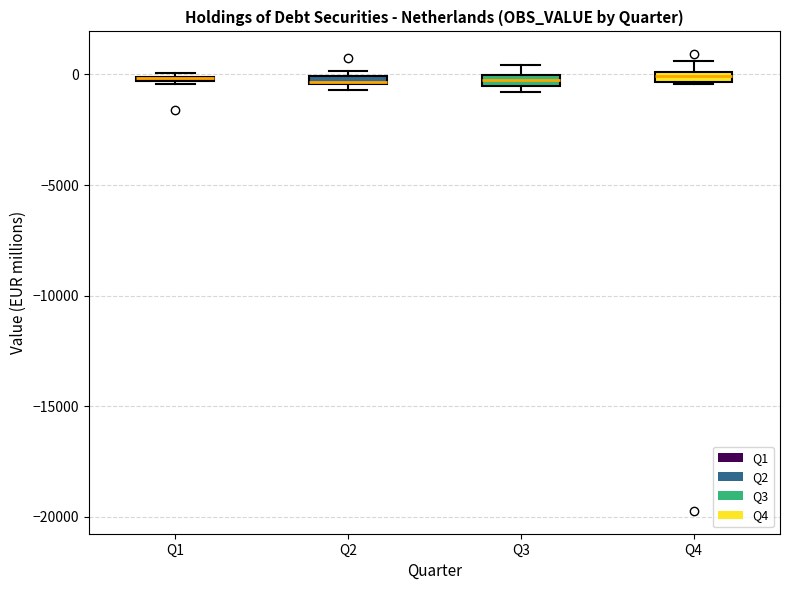

Where is the lower edge of the box for Q4 on the y-axis? The values are not printed on the chart, so give them approximately, as read against the axis.

-500